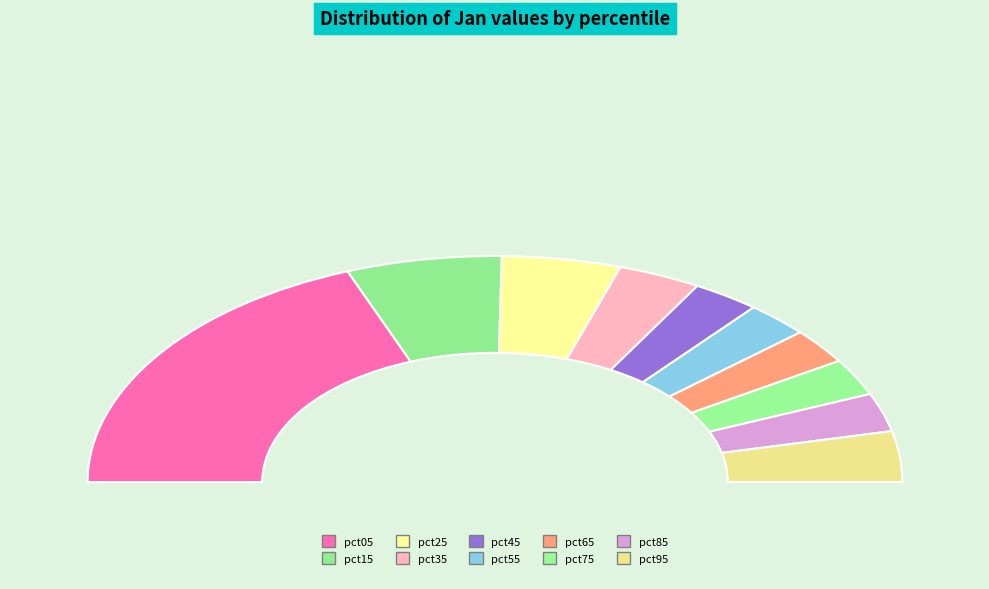

The pct25 slice represents 1% of the pie. True or false?

False